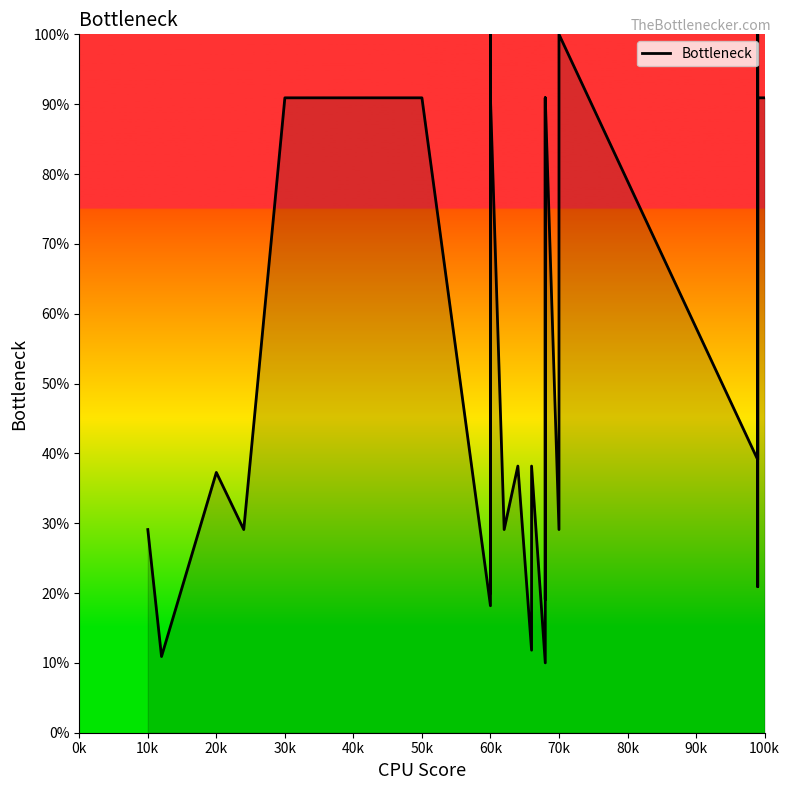

What is the difference between the maximum and minimum values?

90.0